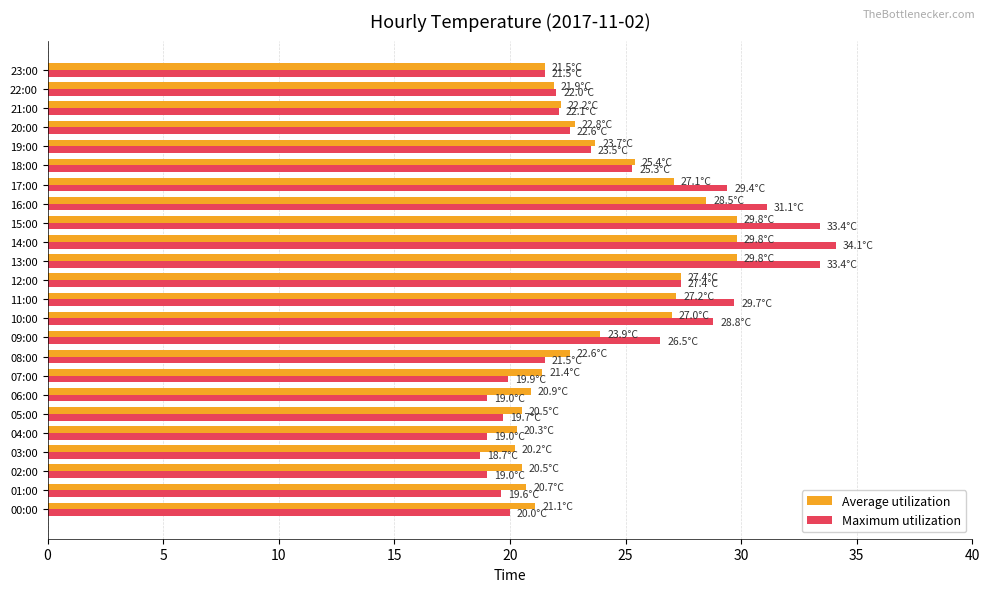

How many distinct data groups are displayed?

2